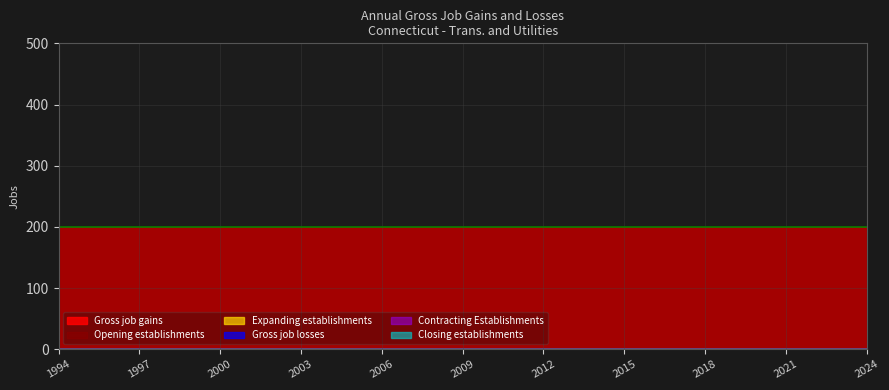

True or false: Expanding establishments has a value of 0 at 2023.

True